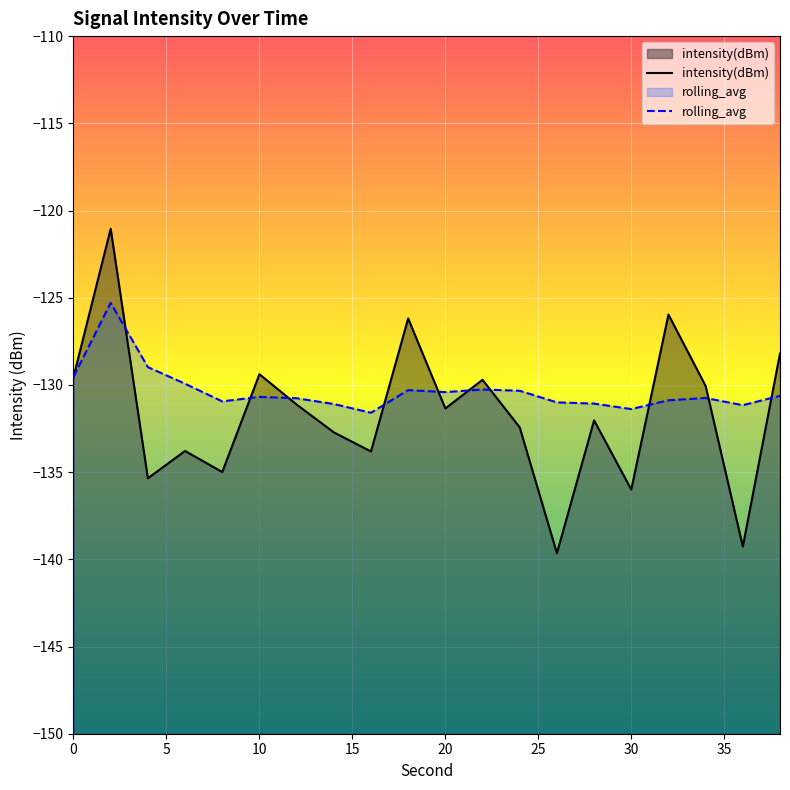

What are all the series names shown in the legend?

intensity(dBm), rolling_avg